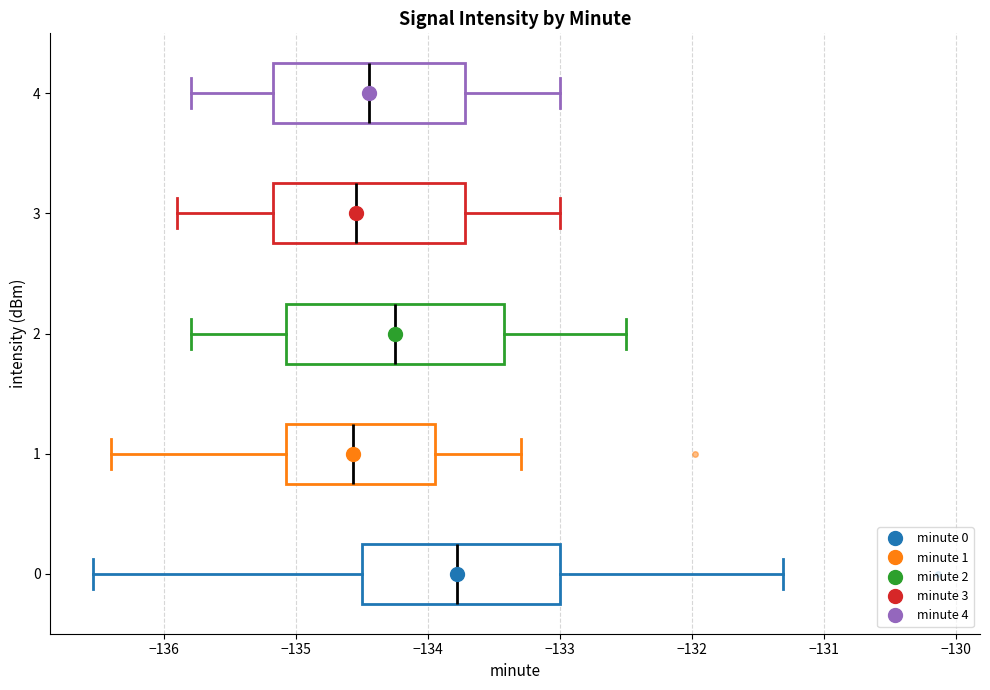

Comparing the boxes themselves (not the whiskers), which one is the widest?

2